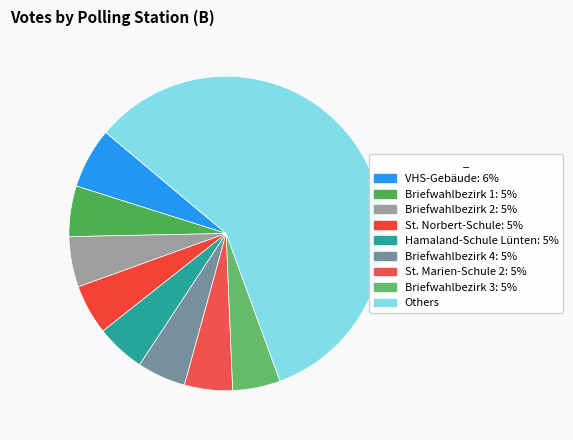

Is there any slice that represents more than half of the pie?

Yes